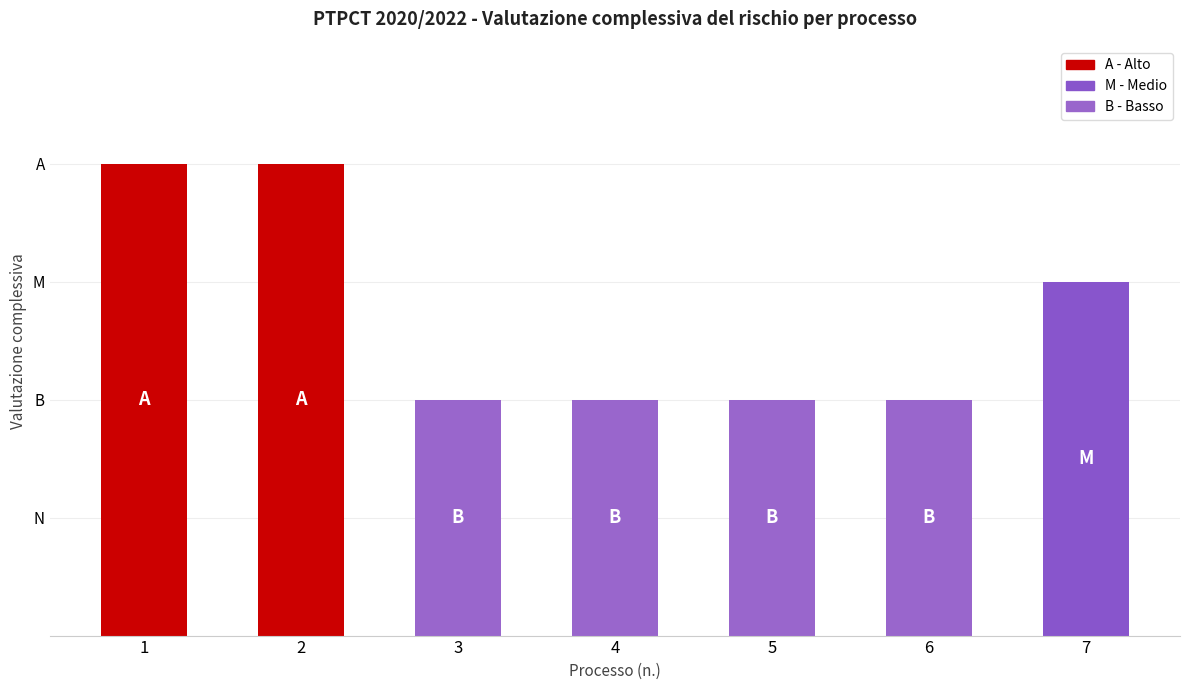

Does the chart contain any negative values?

No